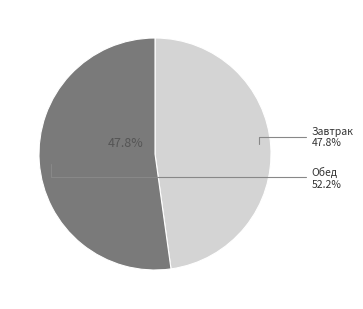

To the nearest percent, what portion does Обед represent?

52%